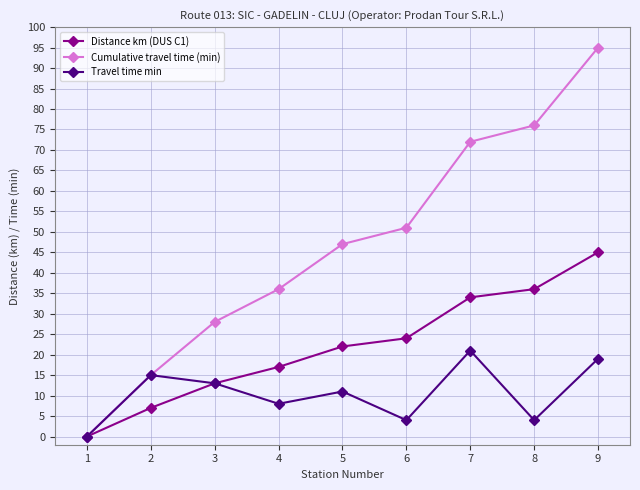

At how many categories does at least one series exceed 65?

3